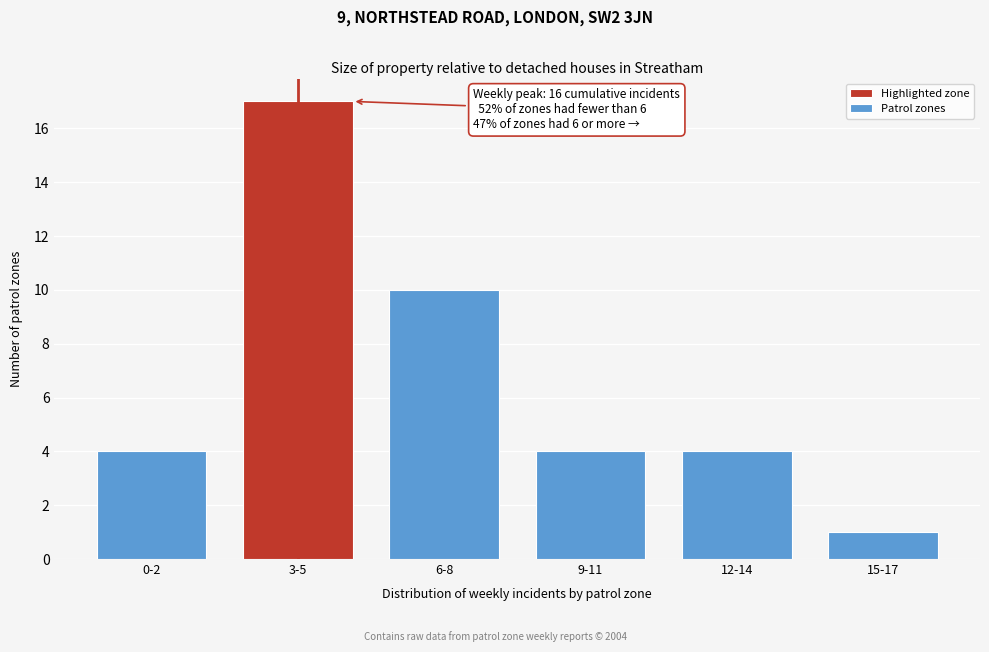

Reading left to right, list all the values displayed in this chart.

0-2=4	3-5=17	6-8=10	9-11=4	12-14=4	15-17=1